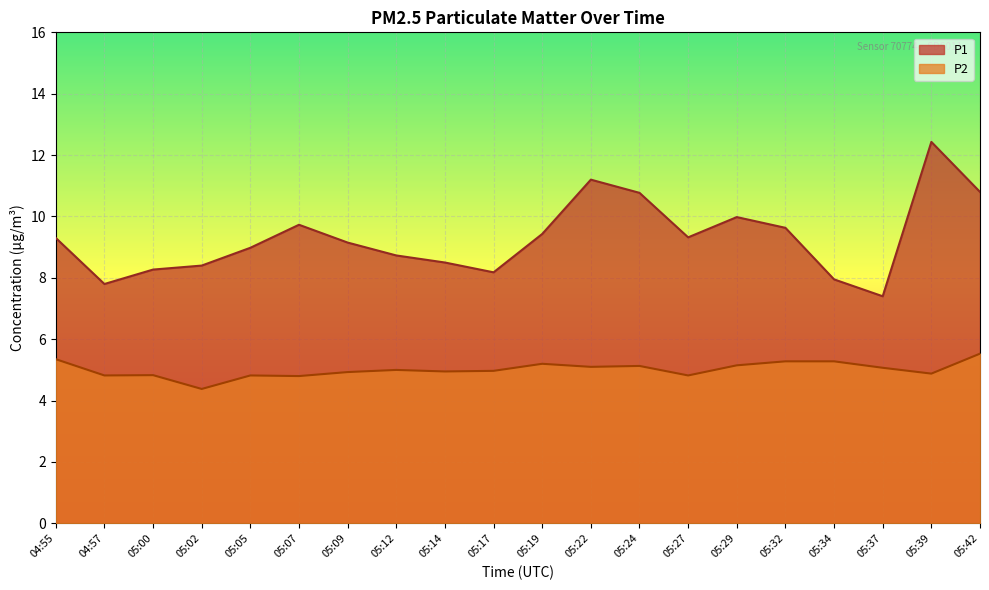

Between 05:05 and 05:22, which series saw the biggest shift?

P1